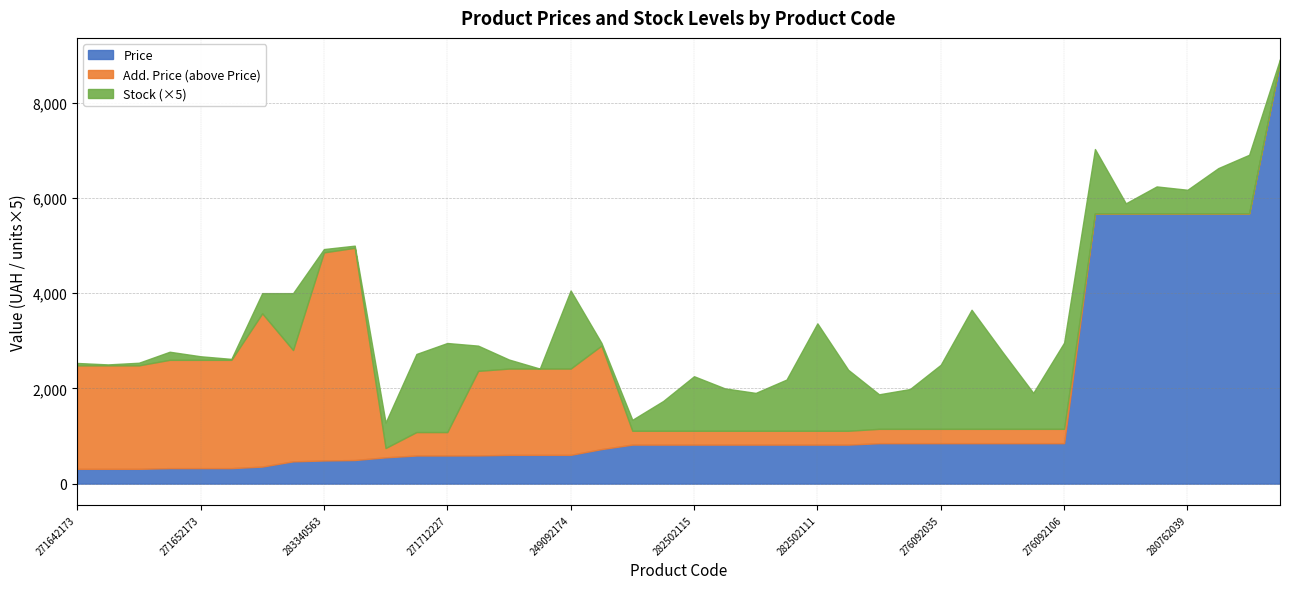

Which category has the highest value across all series?

248922198